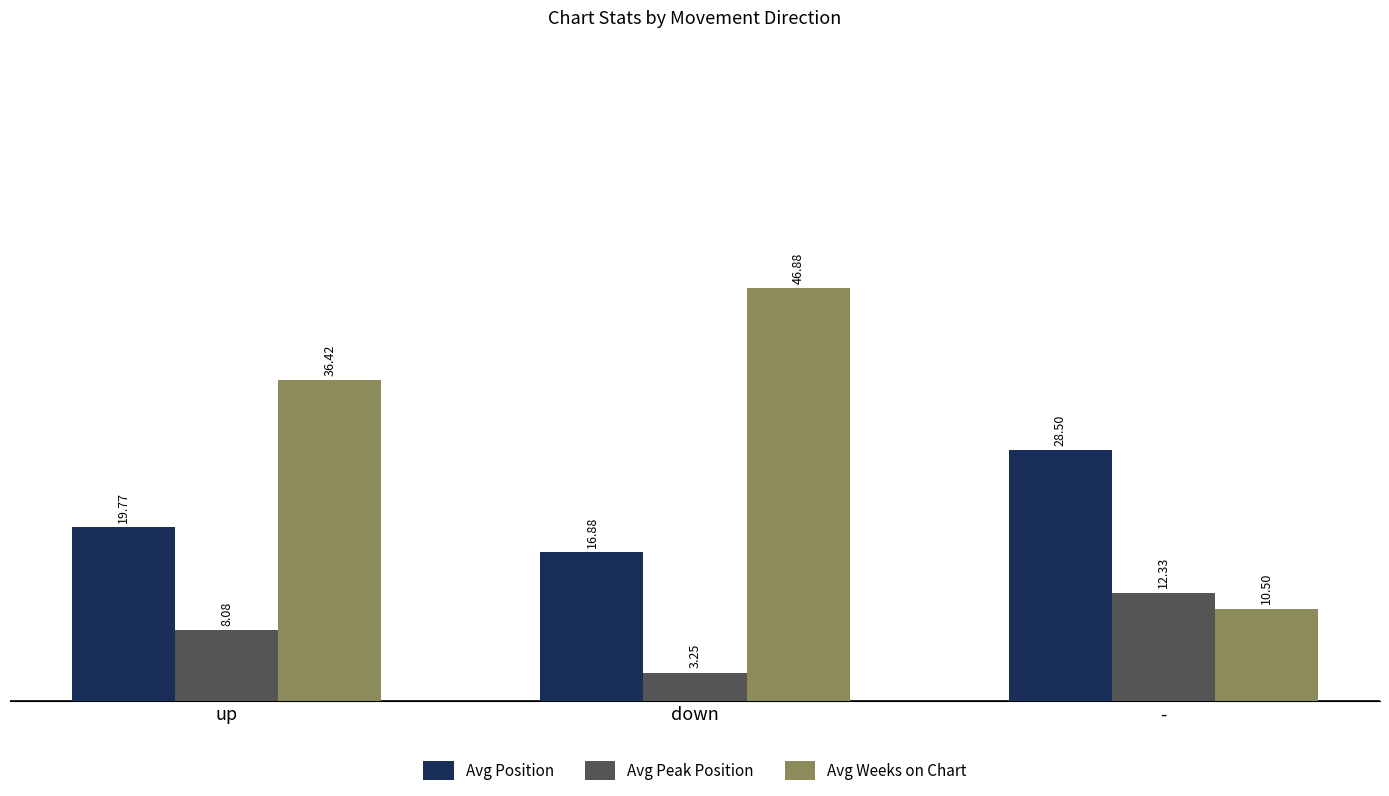

Does the chart contain any negative values?

No